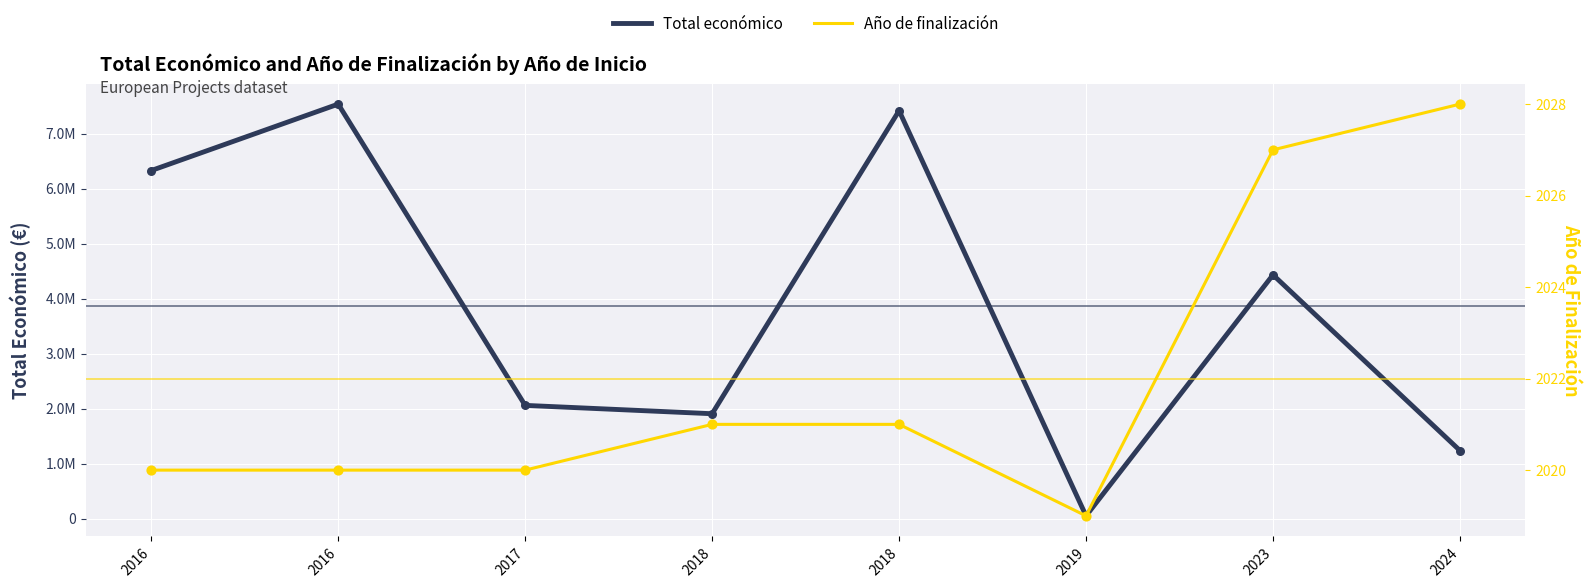

What is the total value across all series at 2023?

4433837